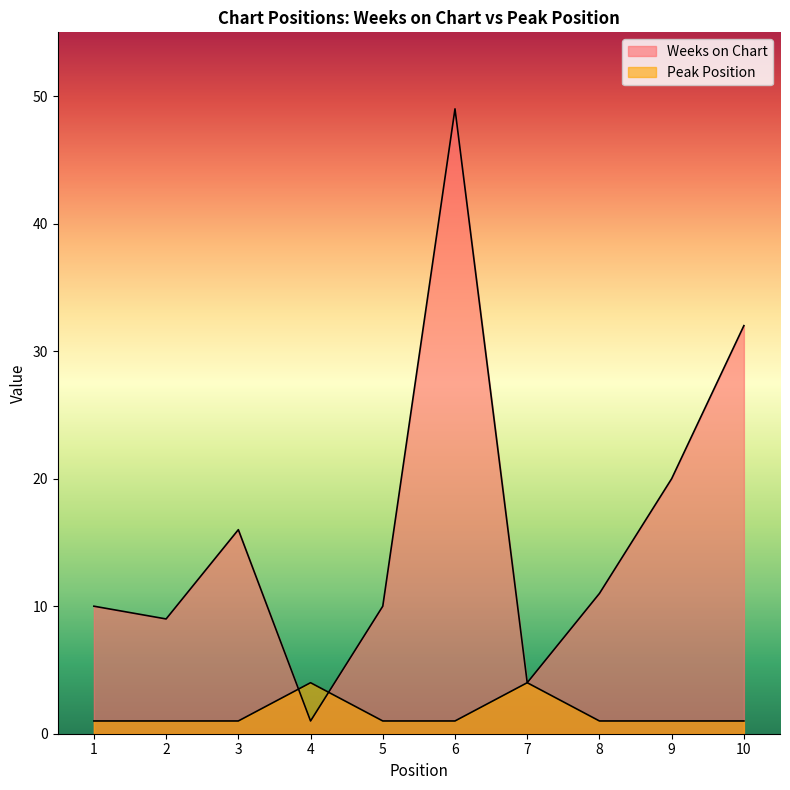

What is the difference between the maximum and minimum values in the Peak Position series?

3